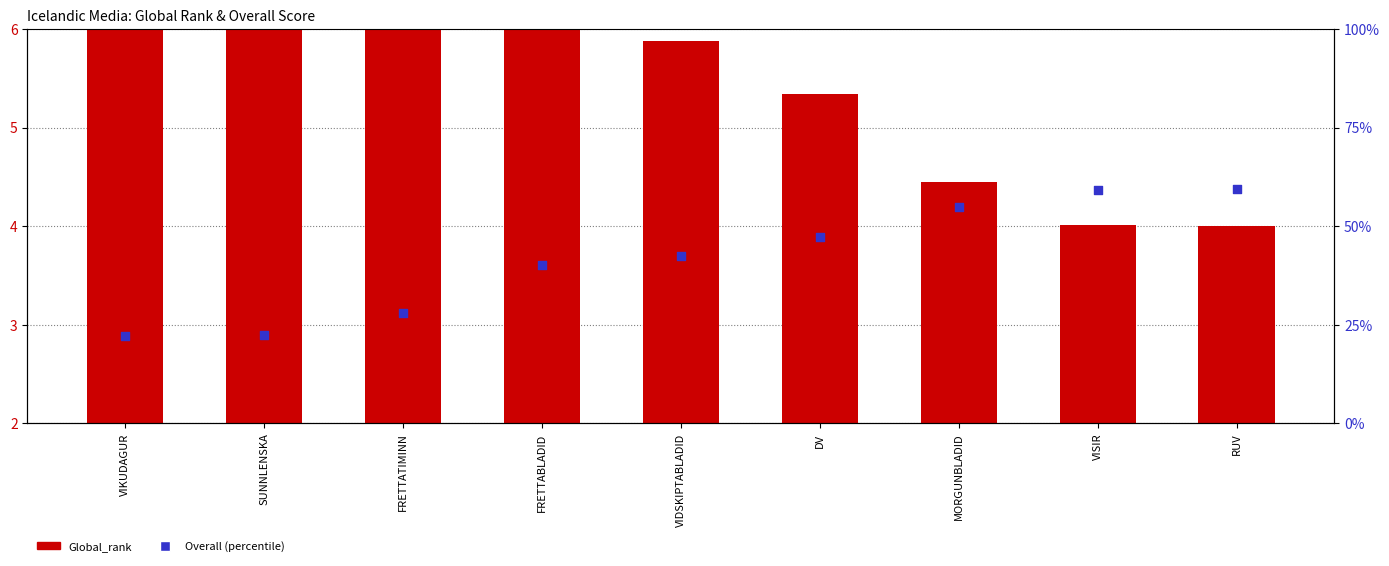

Which series reaches the maximum Y coordinate?

Overall